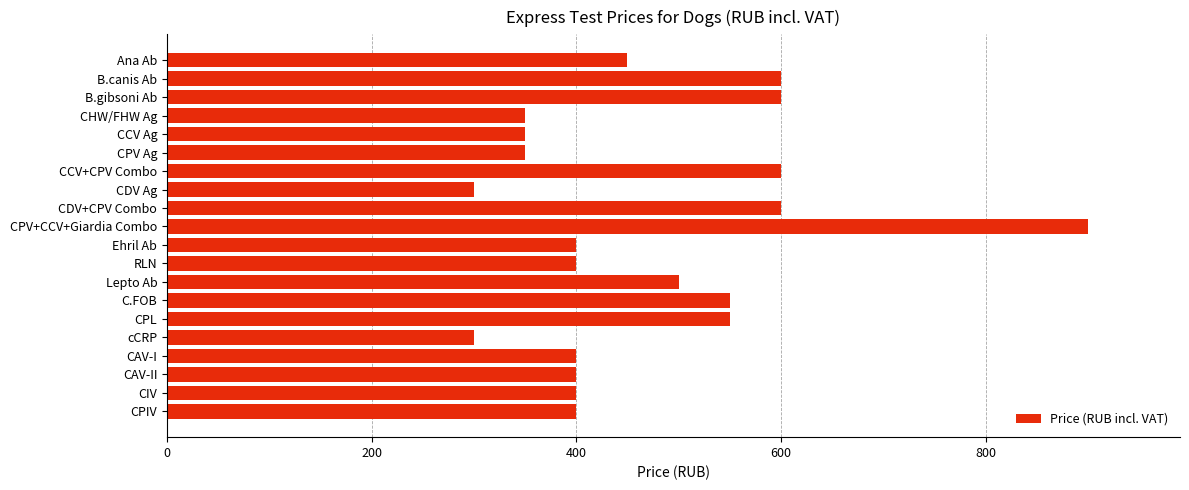

Which category has the highest value across all series?

CPV+CCV+Giardia Combo